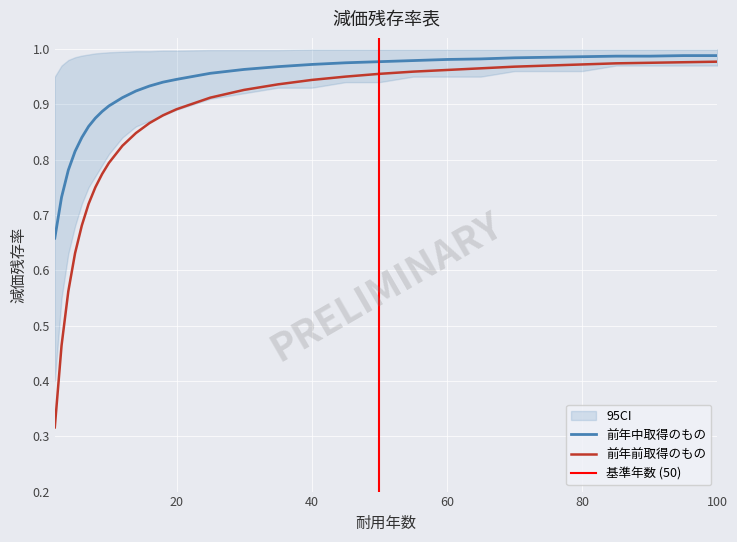

Does the chart display data point markers on the line(s)?

No